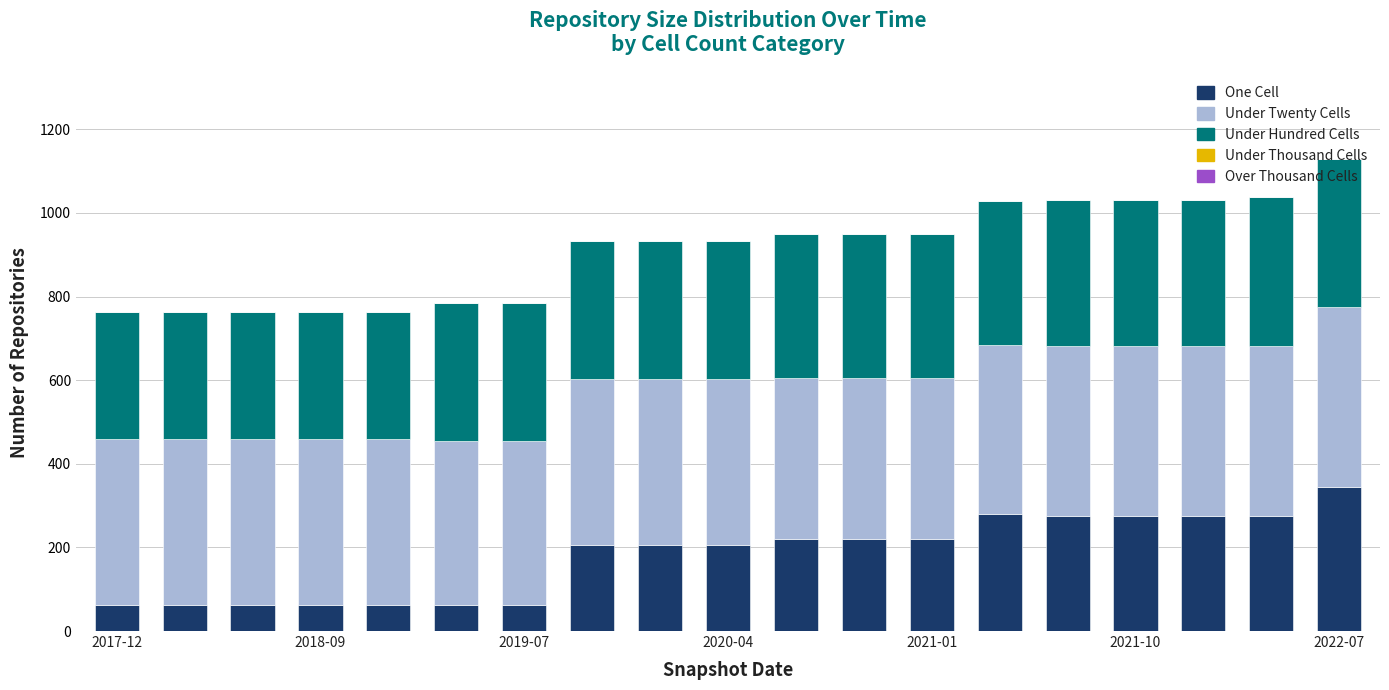

What is the maximum value for One Cell?

345